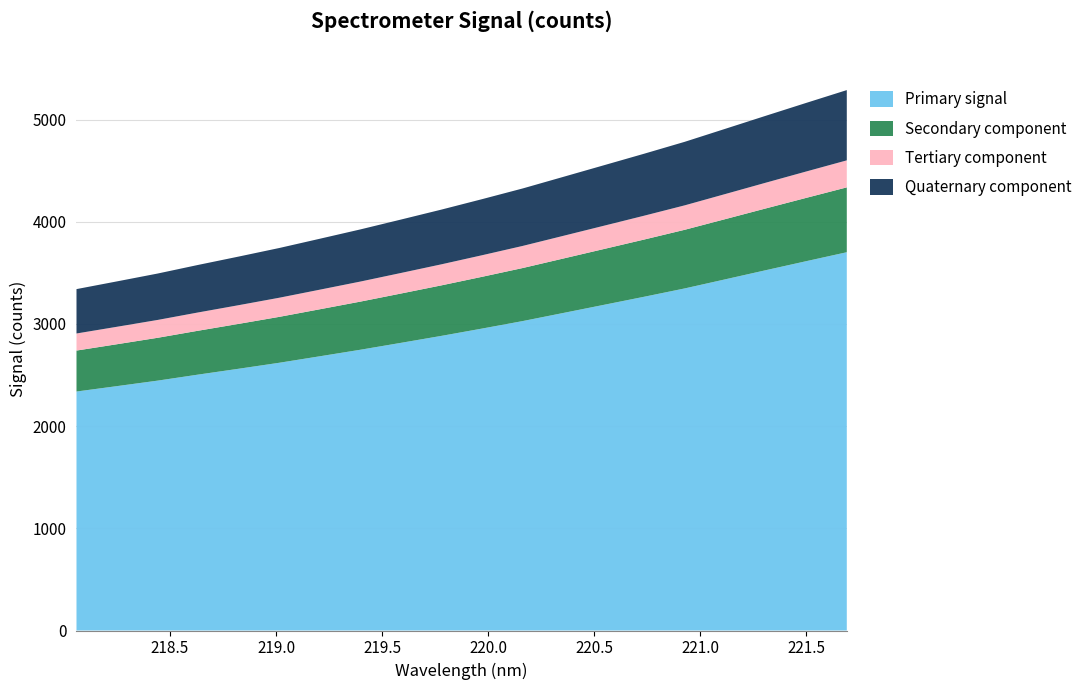

Reading right to left, transcribe all the data shown in this chart.

221.6902=5288.1	221.4993=5163.1	221.3083=5036.7	221.1174=4909.2	220.9264=4782.1	220.7354=4665.7	220.5444=4552.1	220.3533=4438.6	220.1623=4325.5	219.9712=4220.9	219.7801=4119.0	219.589=4021.4	219.3979=3925.0	219.2067=3833.6	219.0156=3743.0	218.8244=3659.3	218.6332=3577.5	218.442=3493.0	218.2508=3416.4	218.0596=3340.7